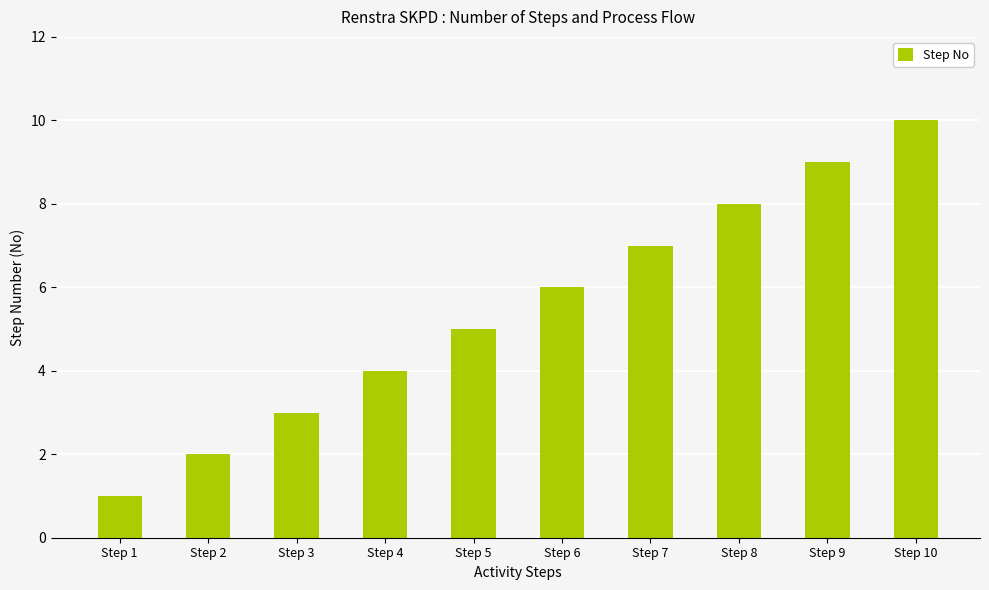

Does the chart contain stacked bars?

No